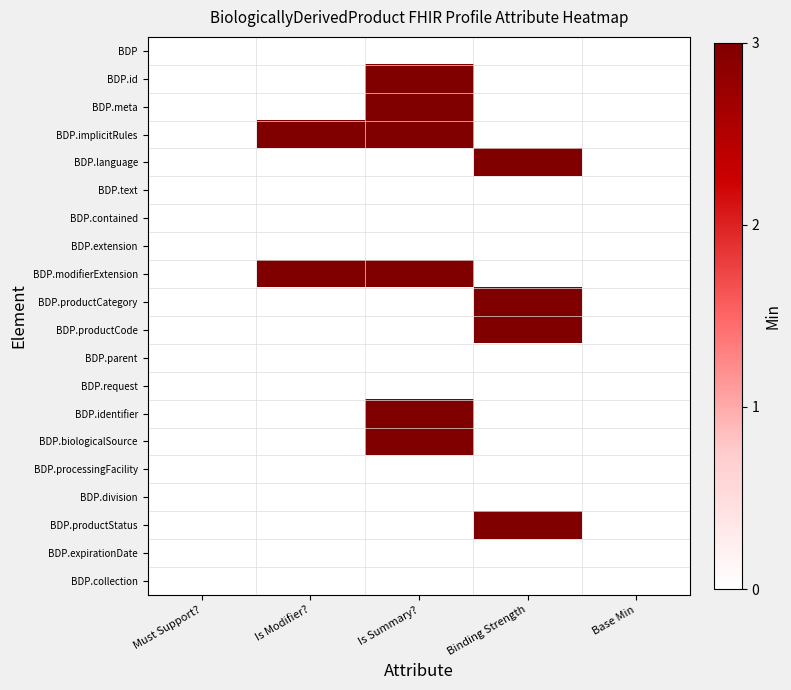

Reading left to right, what are all the values shown in this chart?

BDP: Must Support?=0.0	Is Modifier?=0.0	Is Summary?=0.0	Binding Strength=0.0	Base Min=0.0
BDP.id: Must Support?=0.0	Is Modifier?=0.0	Is Summary?=3.4	Binding Strength=0.0	Base Min=0.0
BDP.meta: Must Support?=0.0	Is Modifier?=0.0	Is Summary?=3.3	Binding Strength=0.0	Base Min=0.0
BDP.implicitRules: Must Support?=0.0	Is Modifier?=3.3	Is Summary?=3.0	Binding Strength=0.0	Base Min=0.0
BDP.language: Must Support?=0.0	Is Modifier?=0.0	Is Summary?=0.0	Binding Strength=3.4	Base Min=0.0
BDP.text: Must Support?=0.0	Is Modifier?=0.0	Is Summary?=0.0	Binding Strength=0.0	Base Min=0.0
BDP.contained: Must Support?=0.0	Is Modifier?=0.0	Is Summary?=0.0	Binding Strength=0.0	Base Min=0.0
BDP.extension: Must Support?=0.0	Is Modifier?=0.0	Is Summary?=0.0	Binding Strength=0.0	Base Min=0.0
BDP.modifierExtension: Must Support?=0.0	Is Modifier?=3.4	Is Summary?=3.4	Binding Strength=0.0	Base Min=0.0
BDP.productCategory: Must Support?=0.0	Is Modifier?=0.0	Is Summary?=0.0	Binding Strength=3.3	Base Min=0.0
BDP.productCode: Must Support?=0.0	Is Modifier?=0.0	Is Summary?=0.0	Binding Strength=3.3	Base Min=0.0
BDP.parent: Must Support?=0.0	Is Modifier?=0.0	Is Summary?=0.0	Binding Strength=0.0	Base Min=0.0
BDP.request: Must Support?=0.0	Is Modifier?=0.0	Is Summary?=0.0	Binding Strength=0.0	Base Min=0.0
BDP.identifier: Must Support?=0.0	Is Modifier?=0.0	Is Summary?=3.2	Binding Strength=0.0	Base Min=0.0
BDP.biologicalSource: Must Support?=0.0	Is Modifier?=0.0	Is Summary?=3.4	Binding Strength=0.0	Base Min=0.0
BDP.processingFacility: Must Support?=0.0	Is Modifier?=0.0	Is Summary?=0.0	Binding Strength=0.0	Base Min=0.0
BDP.division: Must Support?=0.0	Is Modifier?=0.0	Is Summary?=0.0	Binding Strength=0.0	Base Min=0.0
BDP.productStatus: Must Support?=0.0	Is Modifier?=0.0	Is Summary?=0.0	Binding Strength=3.1	Base Min=0.0
BDP.expirationDate: Must Support?=0.0	Is Modifier?=0.0	Is Summary?=0.0	Binding Strength=0.0	Base Min=0.0
BDP.collection: Must Support?=0.0	Is Modifier?=0.0	Is Summary?=0.0	Binding Strength=0.0	Base Min=0.0